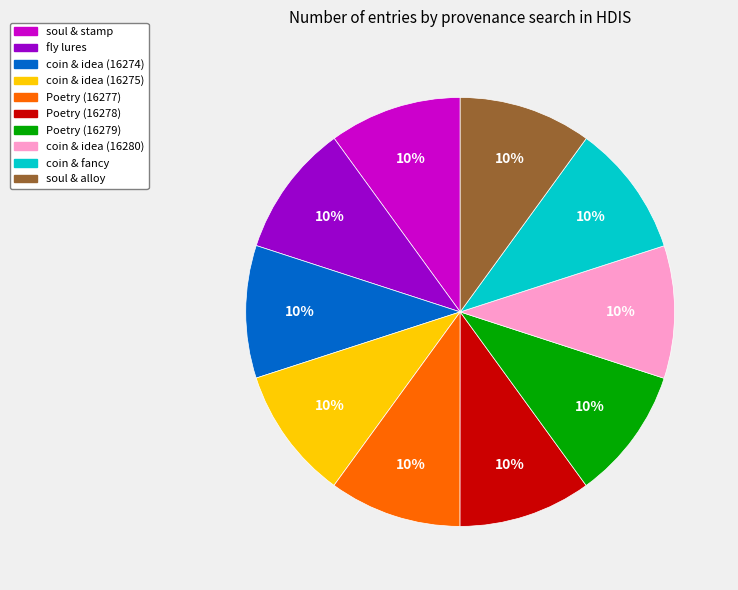

Does any single category account for the majority?

No